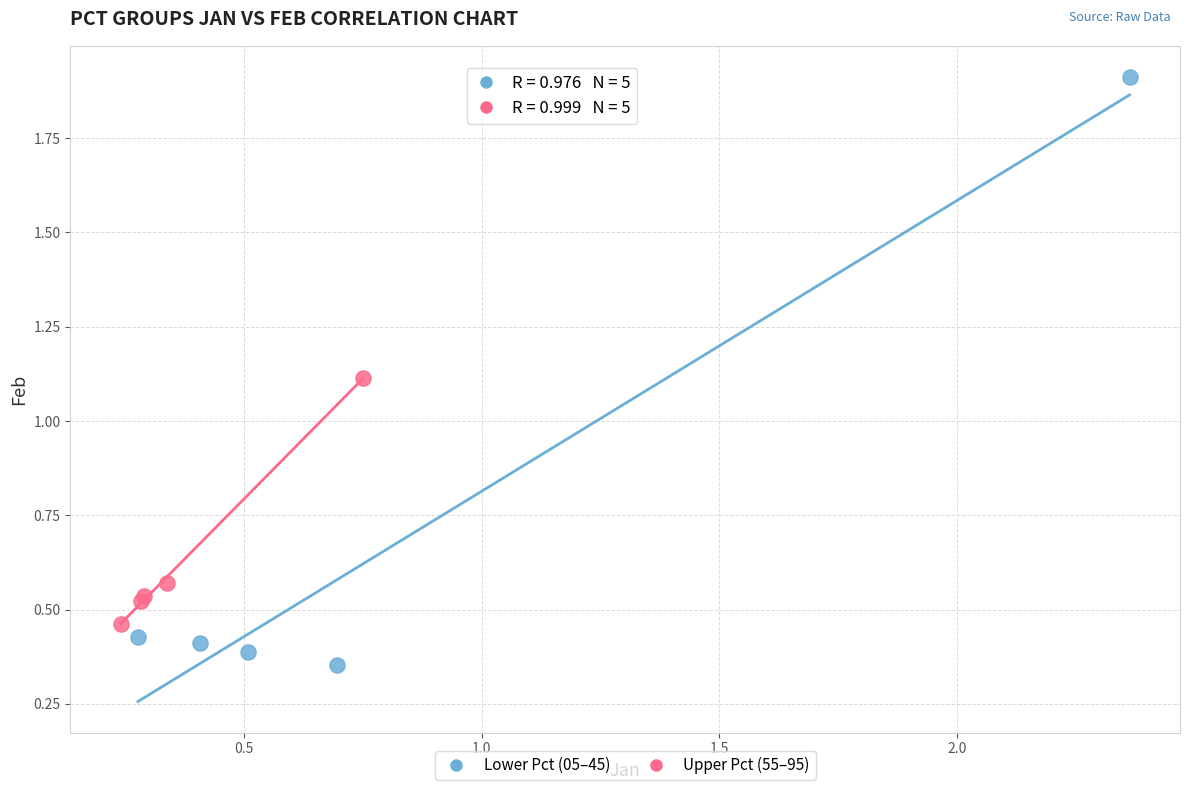

Which series has the widest spread of Y values?

Lower Pct (05–45)